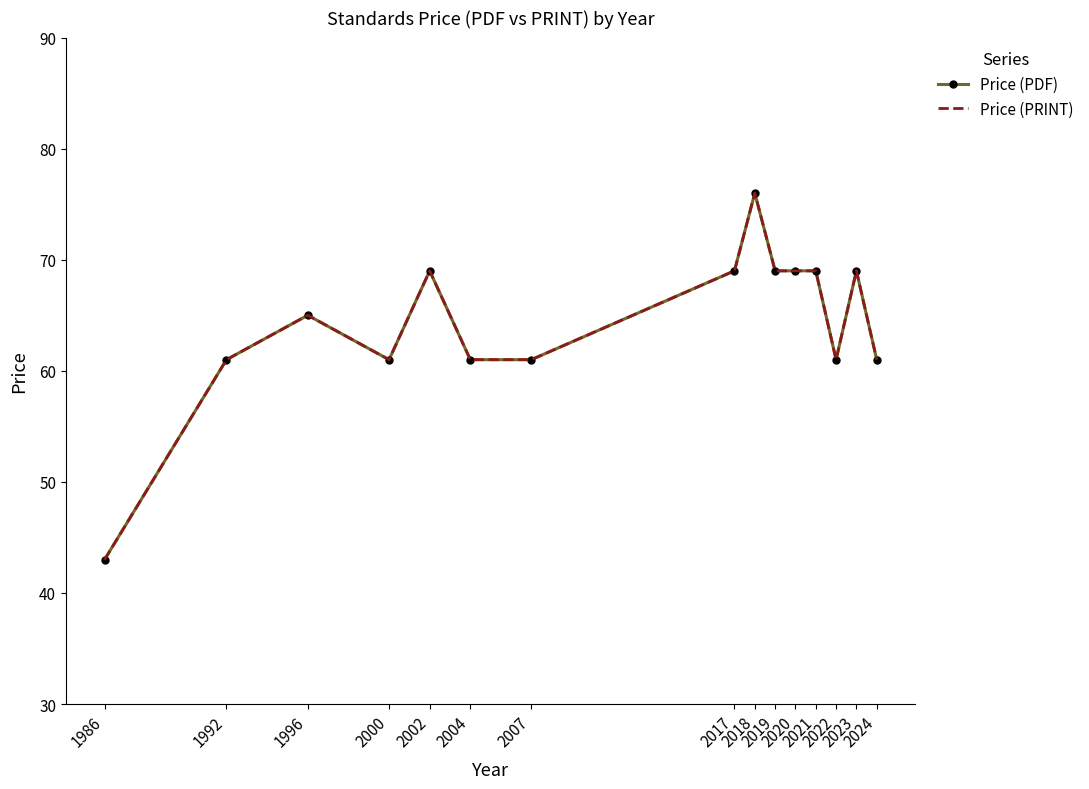

Which series has the largest range (max minus min)?

Price (PDF)